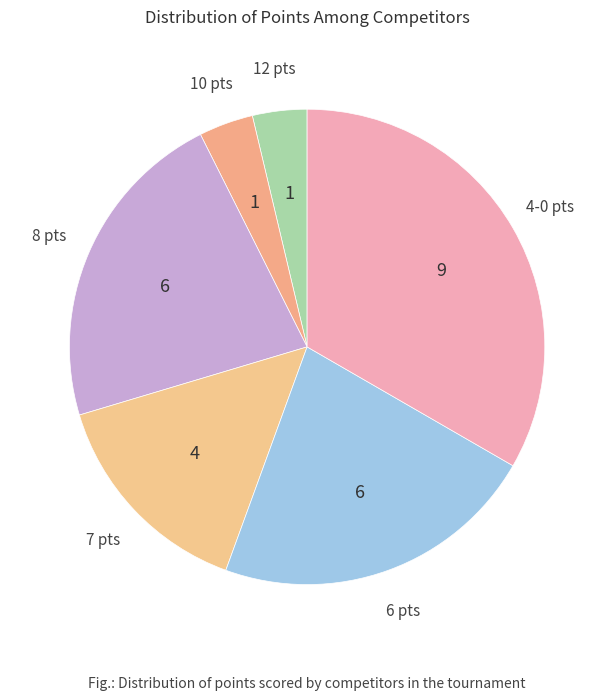

Is it true that 6 pts is 13% of the pie?

False